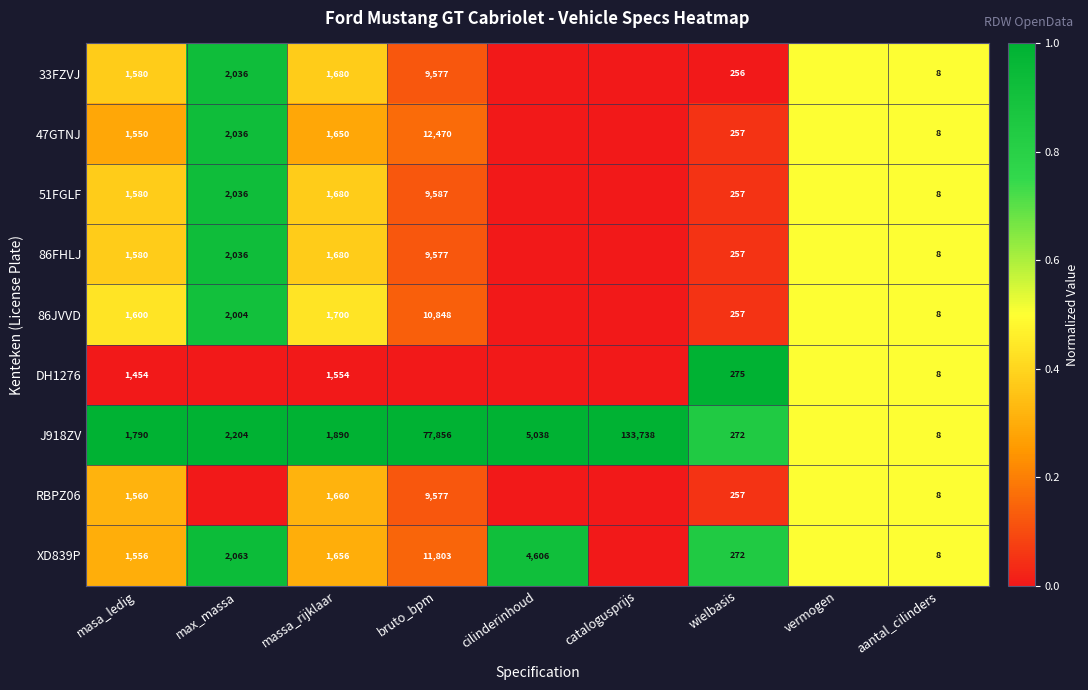

What is the difference between the XD839P values at aantal_cilinders and max_massa?

2055.0